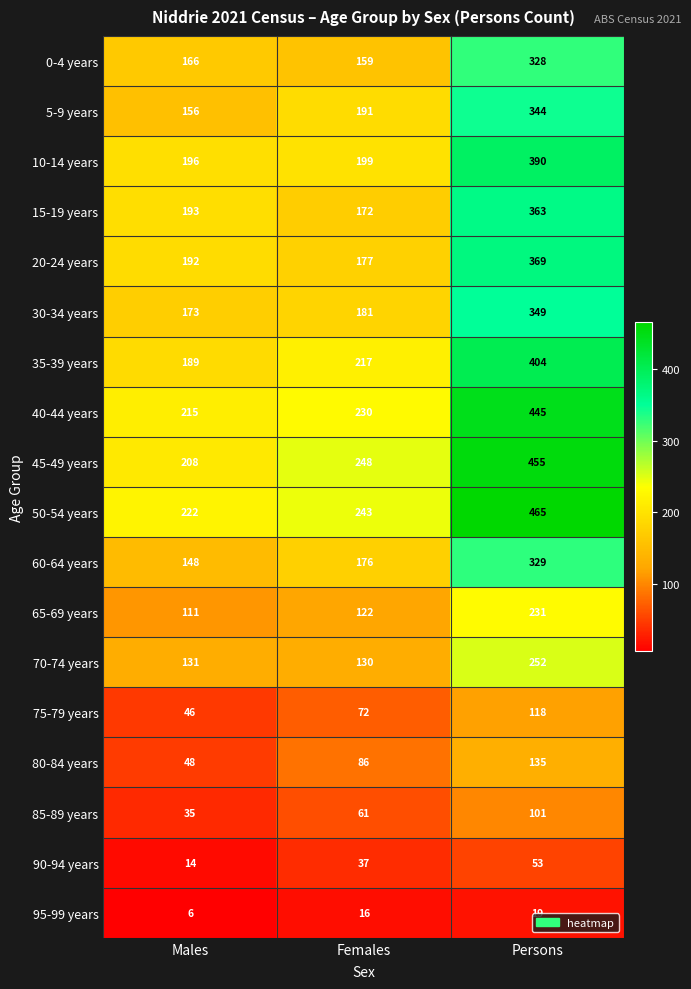

At how many categories does at least one series exceed 459?

1